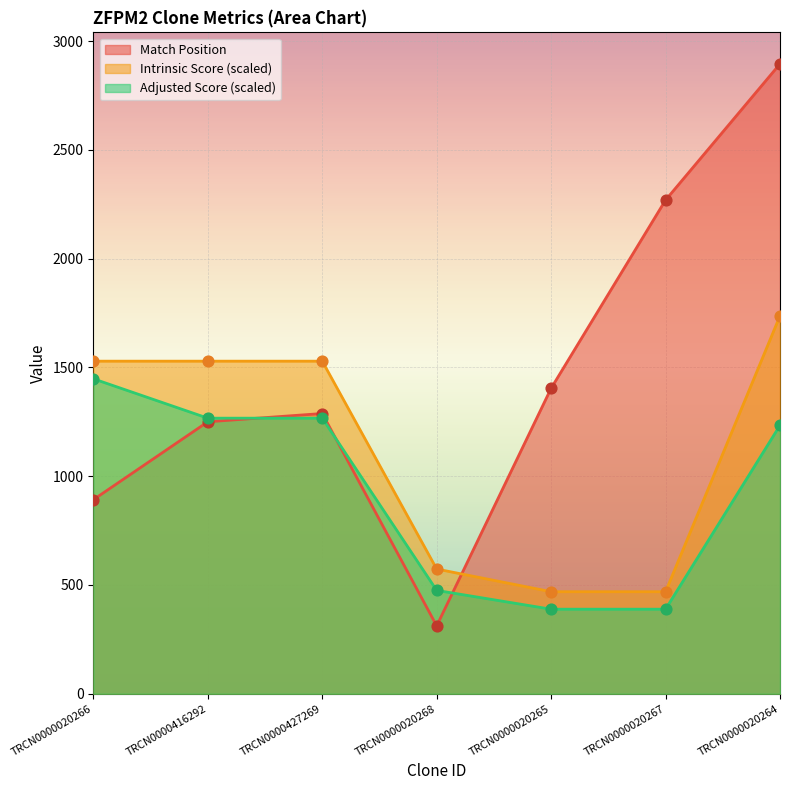

Which series reaches the maximum Y coordinate?

Match Position